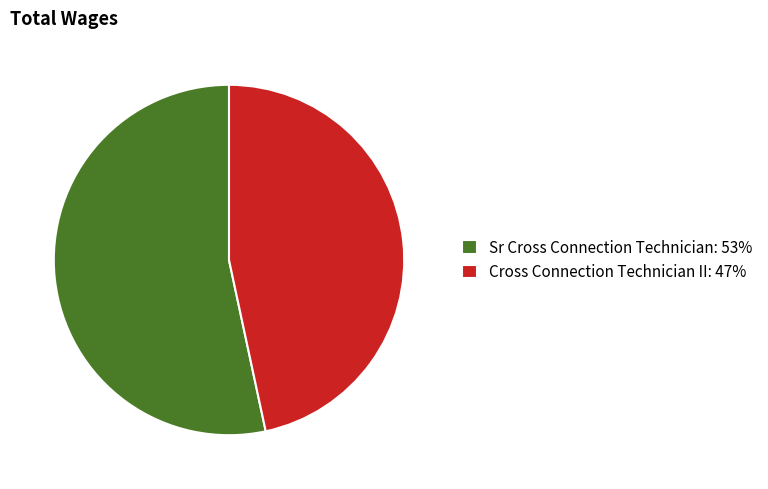

The Cross Connection Technician II slice represents 55% of the pie. True or false?

False